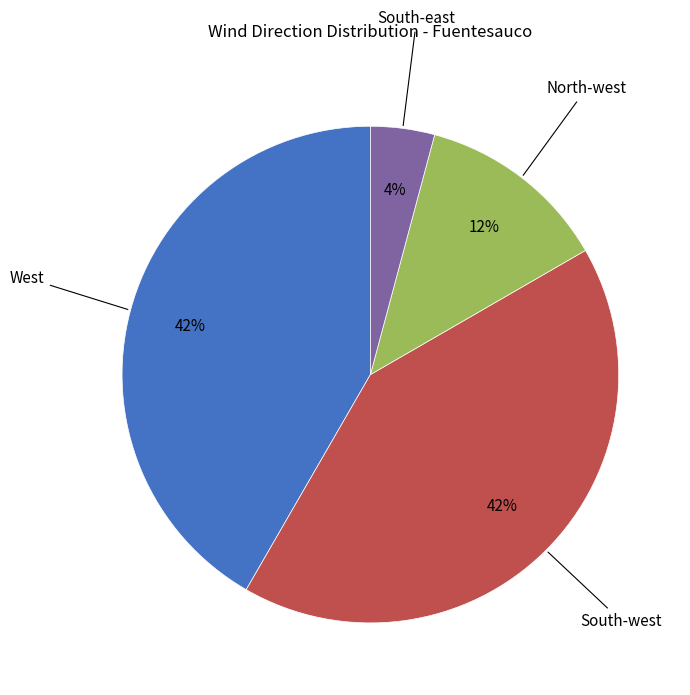

Is there any slice that represents more than half of the pie?

No